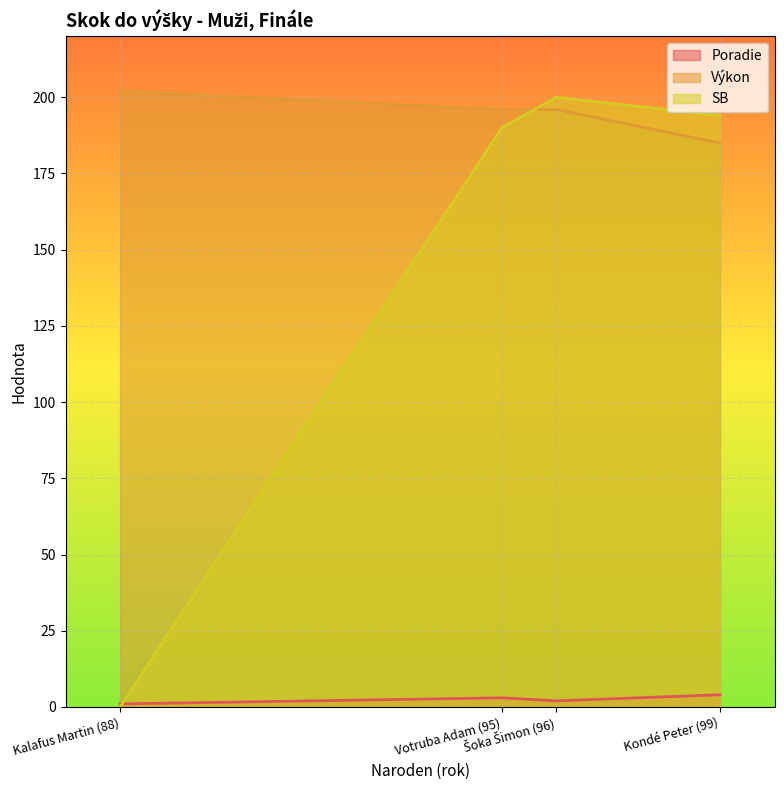

True or false: Výkon has a value of 185 at Kondé Peter (99).

True